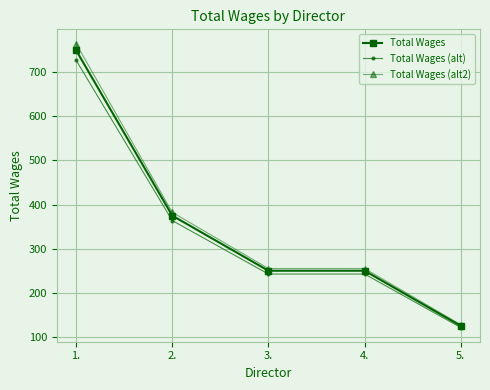

What is the label of the 1st point from the right?

5.